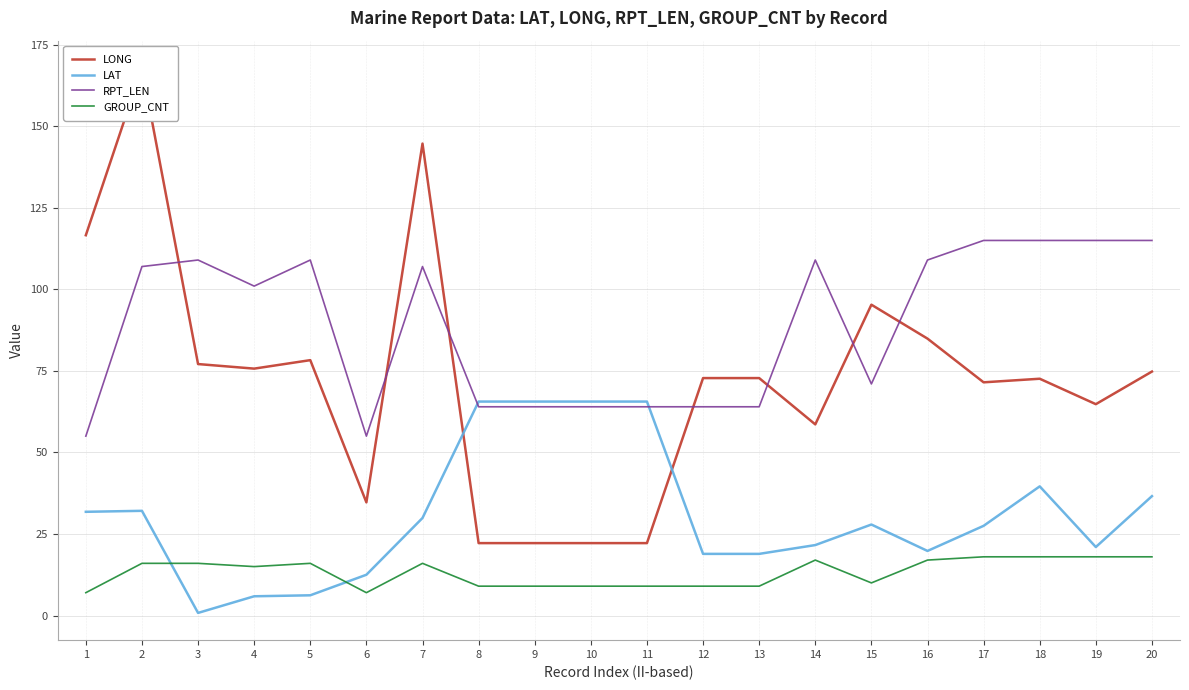

What is the average value of the GROUP_CNT series?

13.2